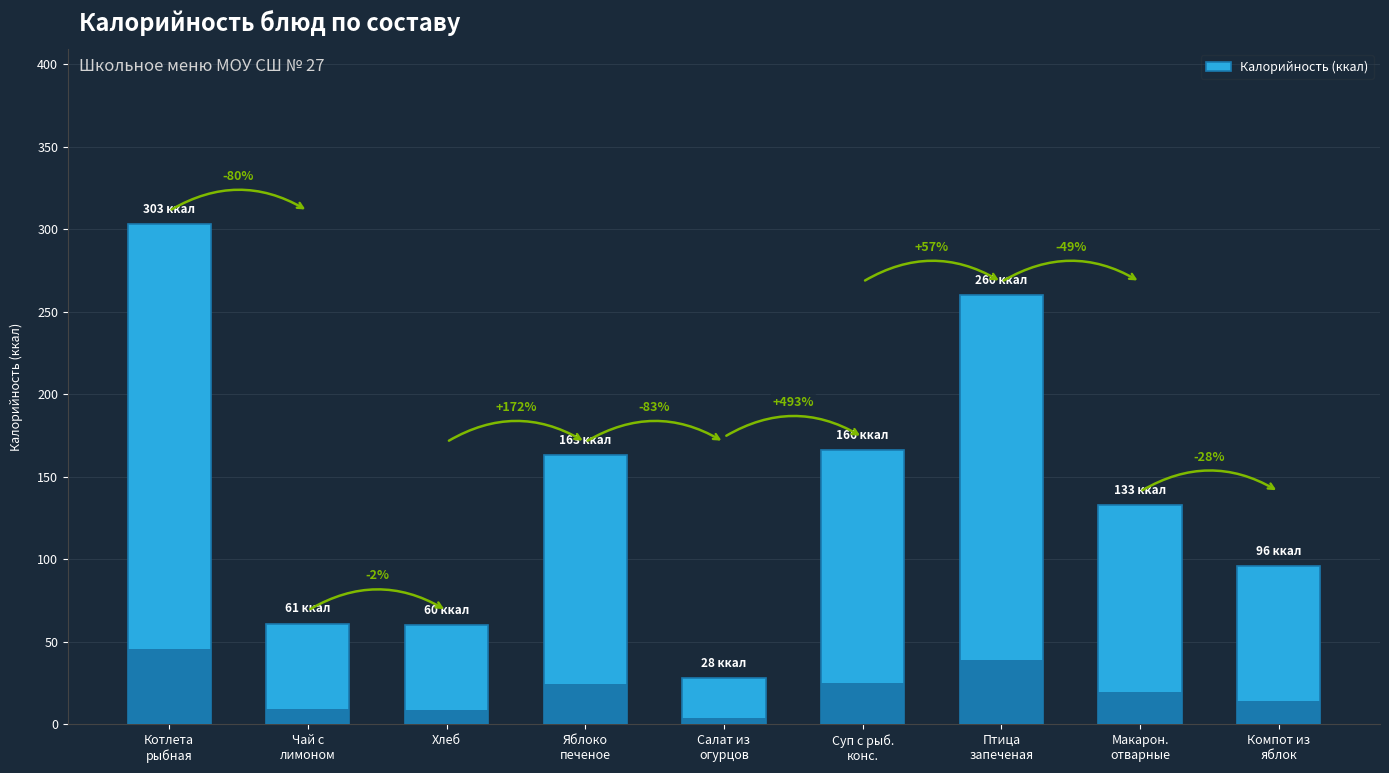

Which has a higher value, Хлеб or Птица
запеченая?

Птица
запеченая